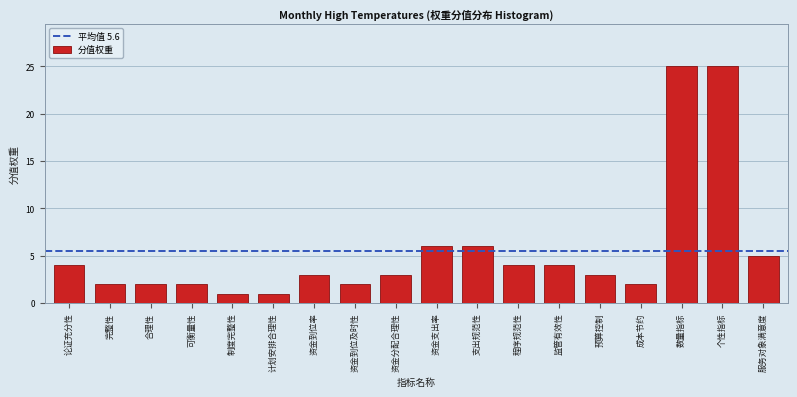

Reading right to left, extract all data points from this chart.

5	25	25	2	3	4	4	6	6	3	2	3	1	1	2	2	2	4